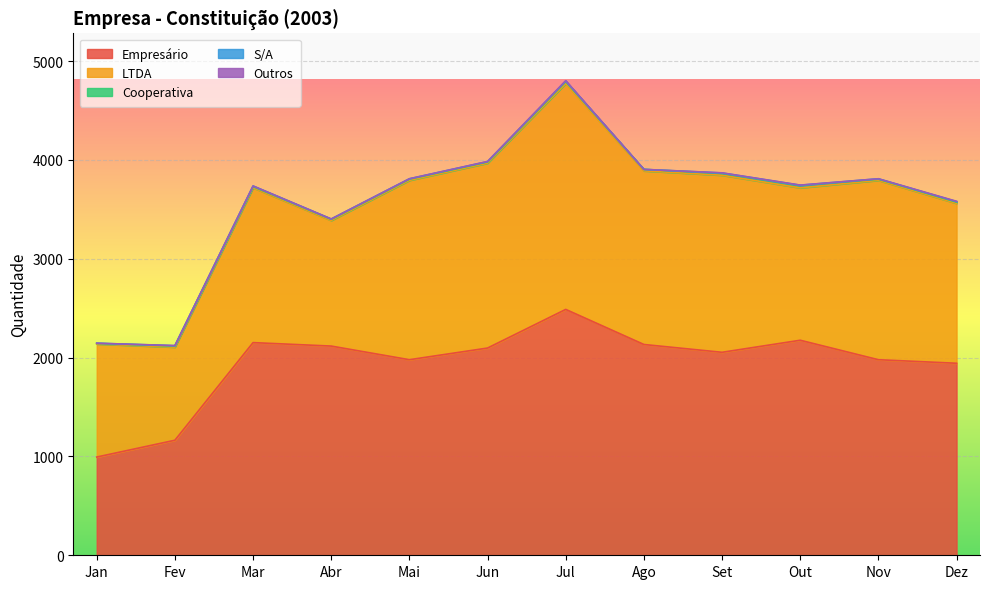

What is the sum of the S/A values at Set and Nov?

9